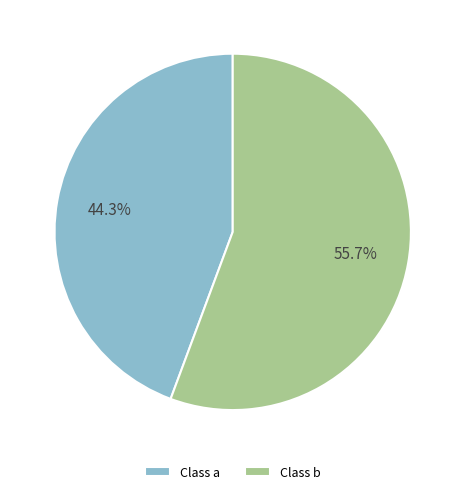

How many segments does this pie chart have?

2